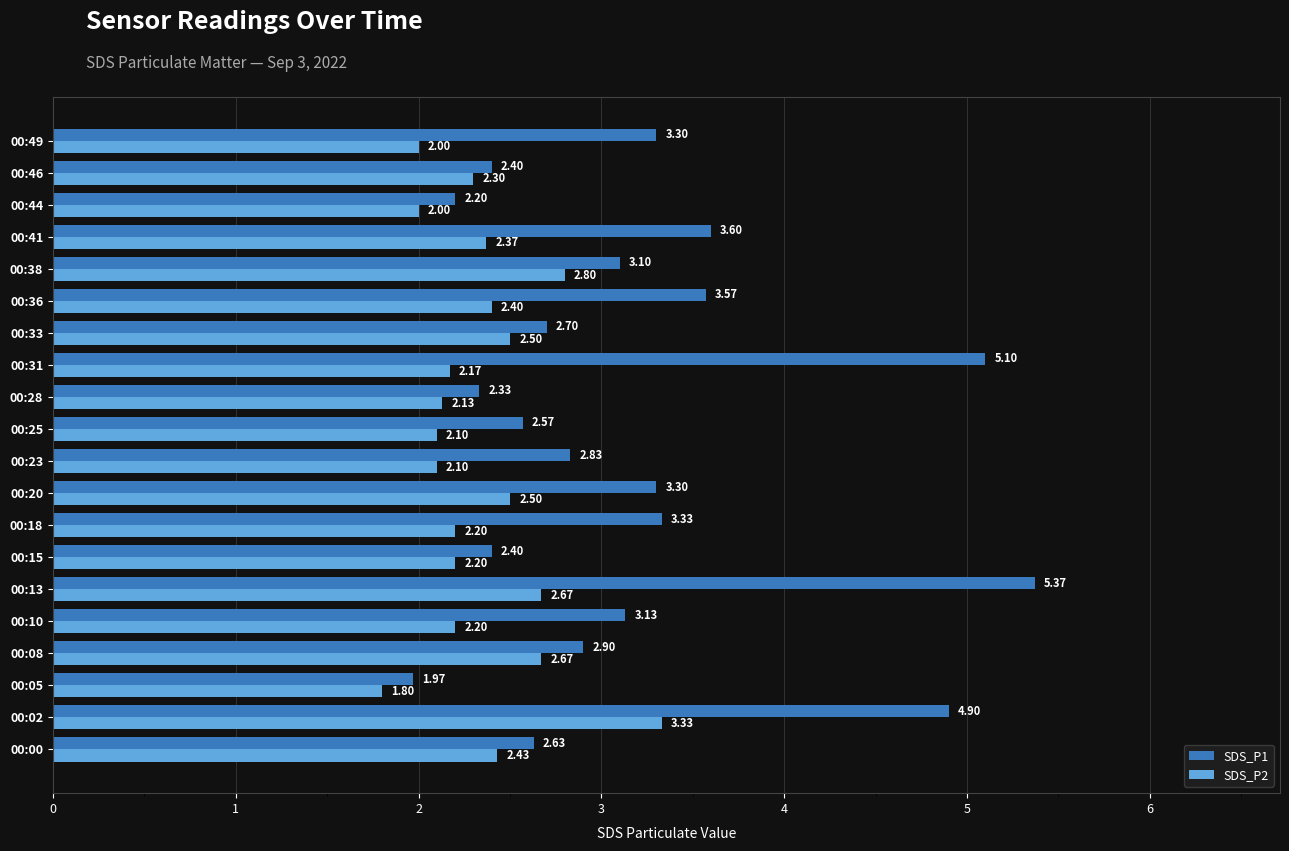

Which series has the widest spread of values?

SDS_P1